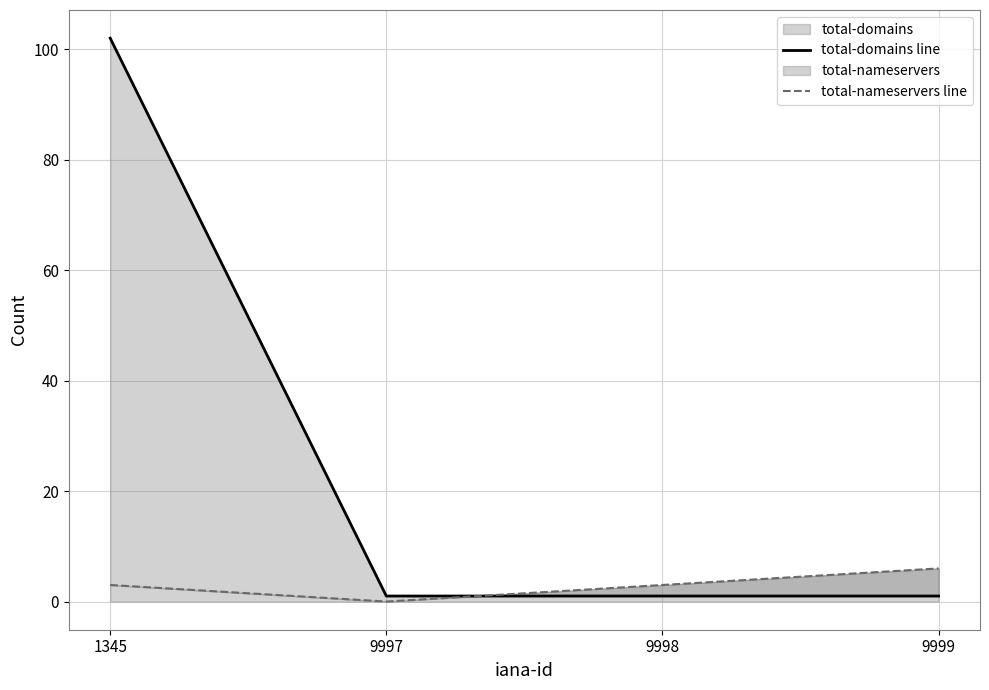

Reading left to right, what are all the values shown in this chart?

total-domains line: 1345=102	9997=1	9998=1	9999=1
total-nameservers line: 1345=3	9997=0	9998=3	9999=6